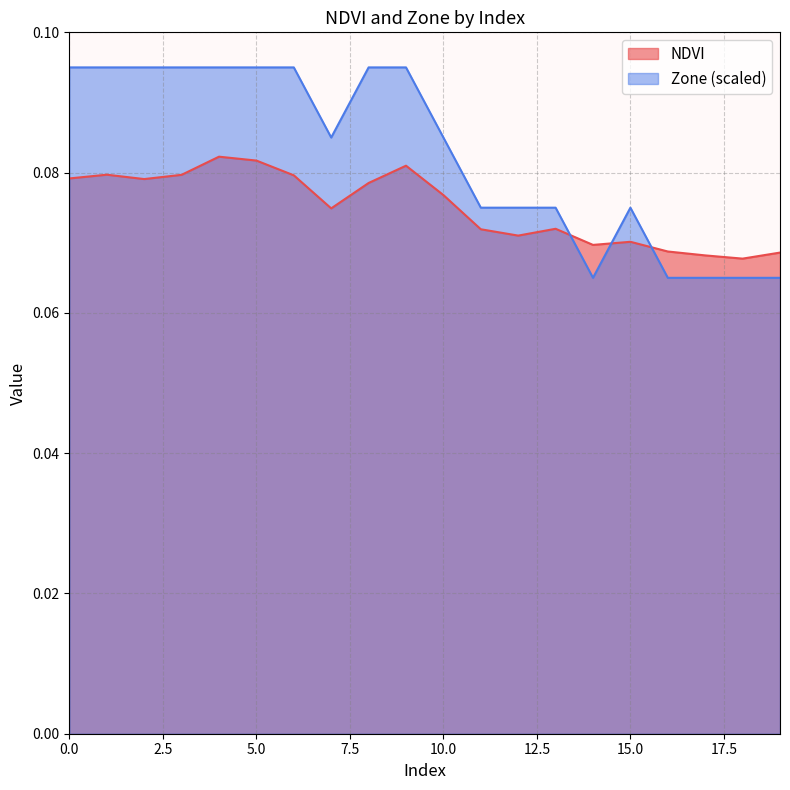

Where is NDVI nearest to the value 0?

18